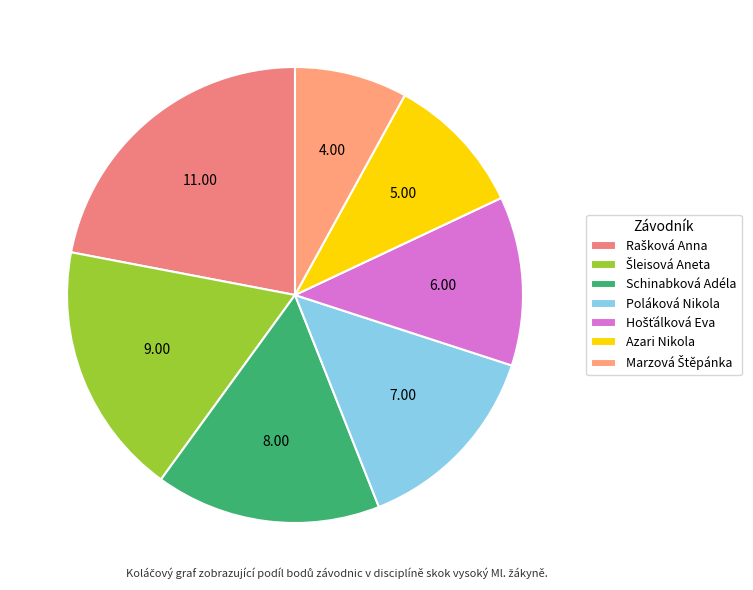

Between Schinabková Adéla and Hošťálková Eva, which is larger?

Schinabková Adéla